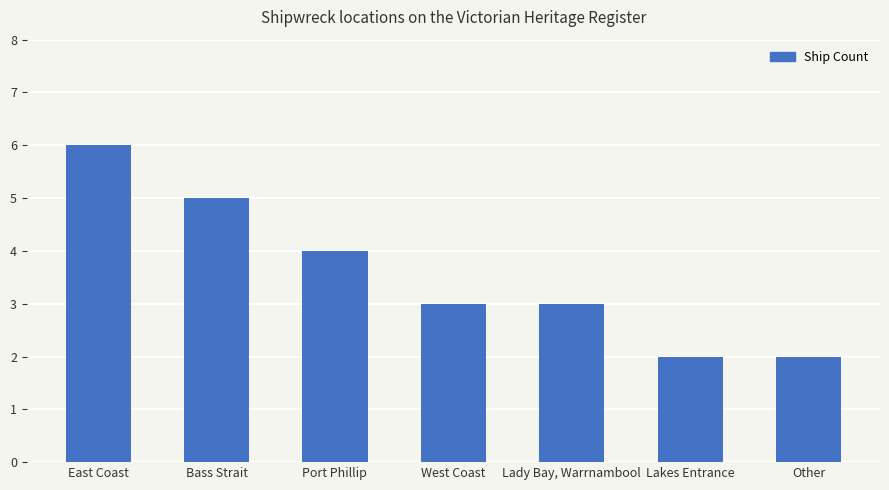

The value at Lakes Entrance is 3. True or false?

False